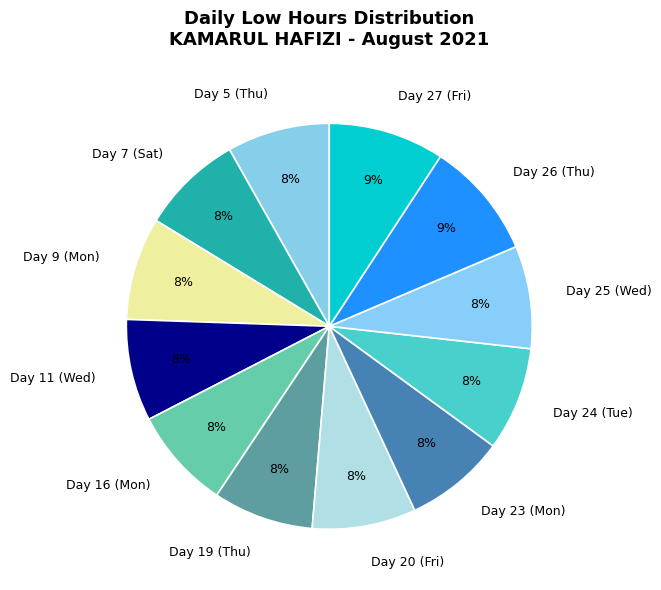

How many segments does this pie chart have?

12